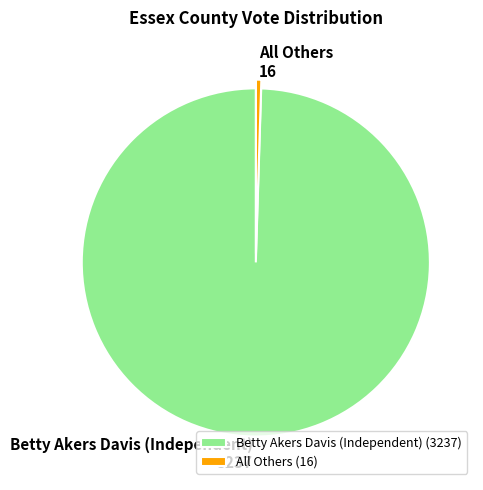

Count the number of slices in the pie.

2